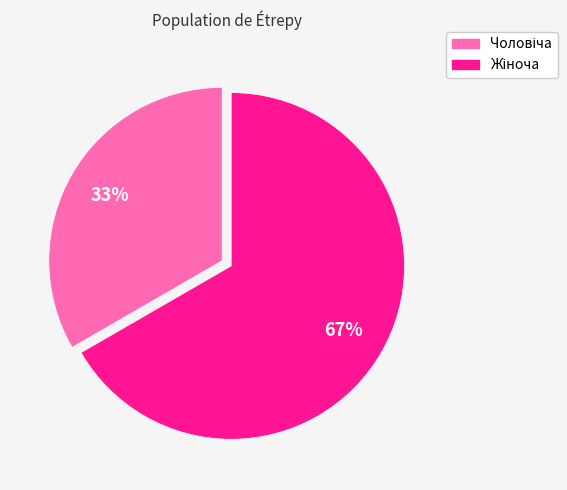

To the nearest percent, what is the average slice percentage?

50%